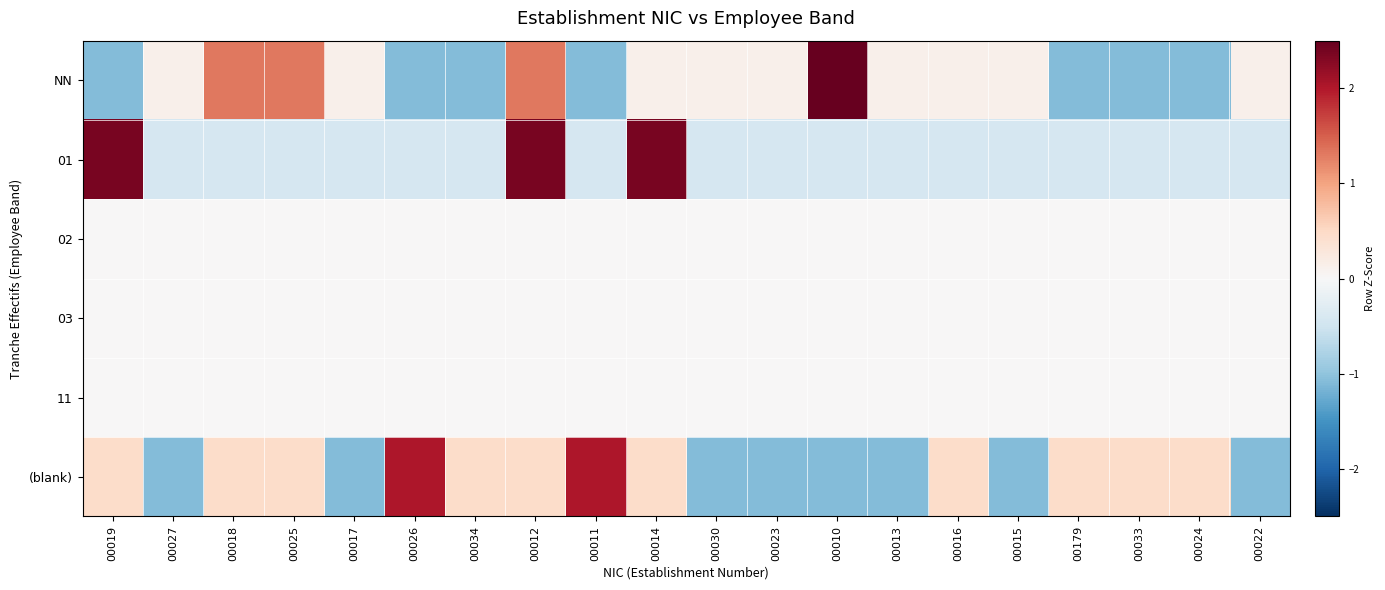

Between 00025 and 00024, which series saw the biggest shift?

NN